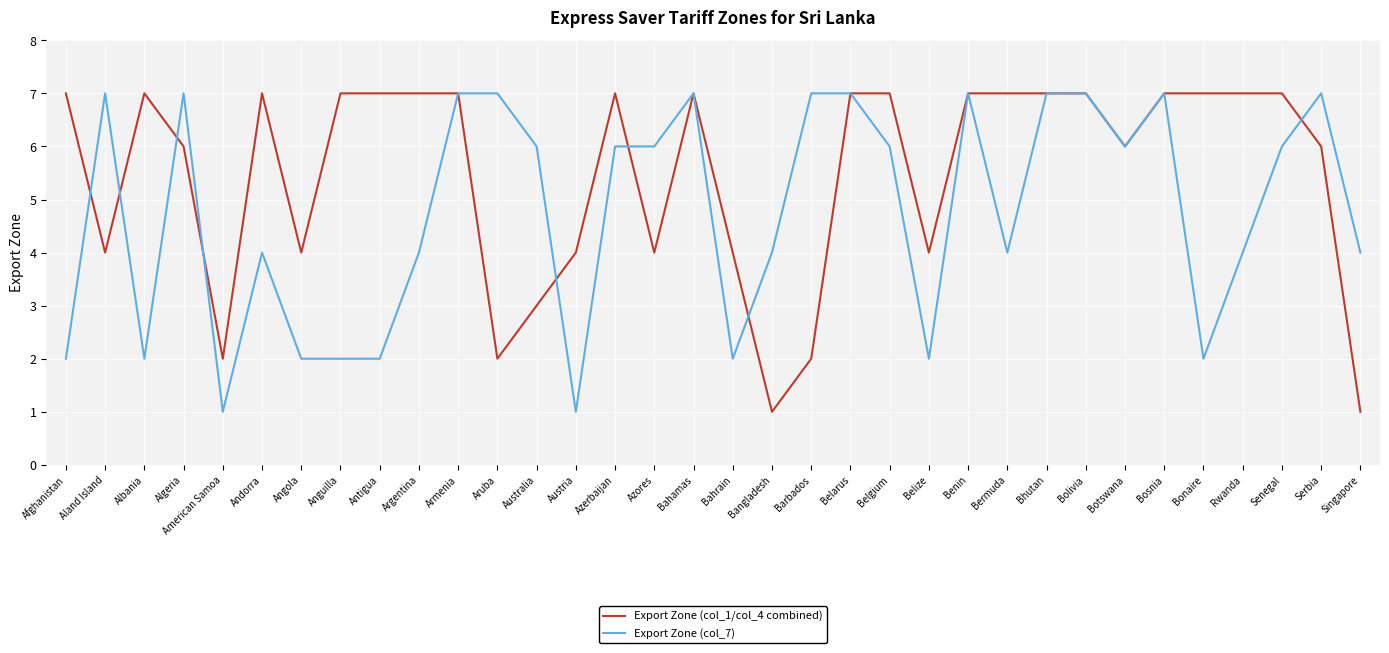

Where does the Export Zone (col_7) series first go above 6?

Aland Island